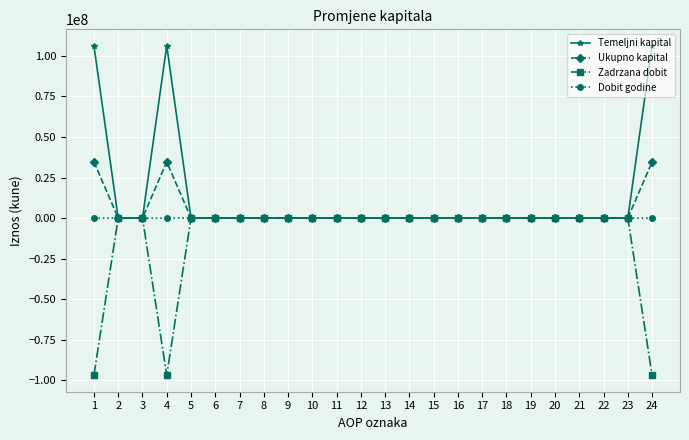

What is the smallest value displayed?

-96879600